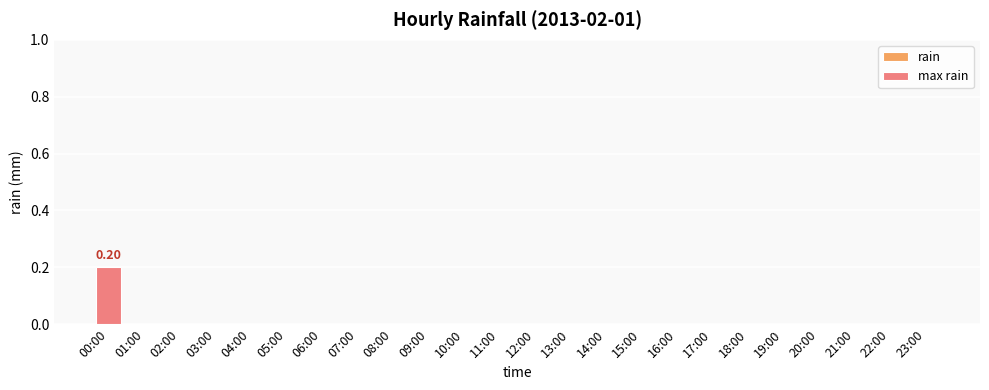

At which label is the value closest to 0?

01:00